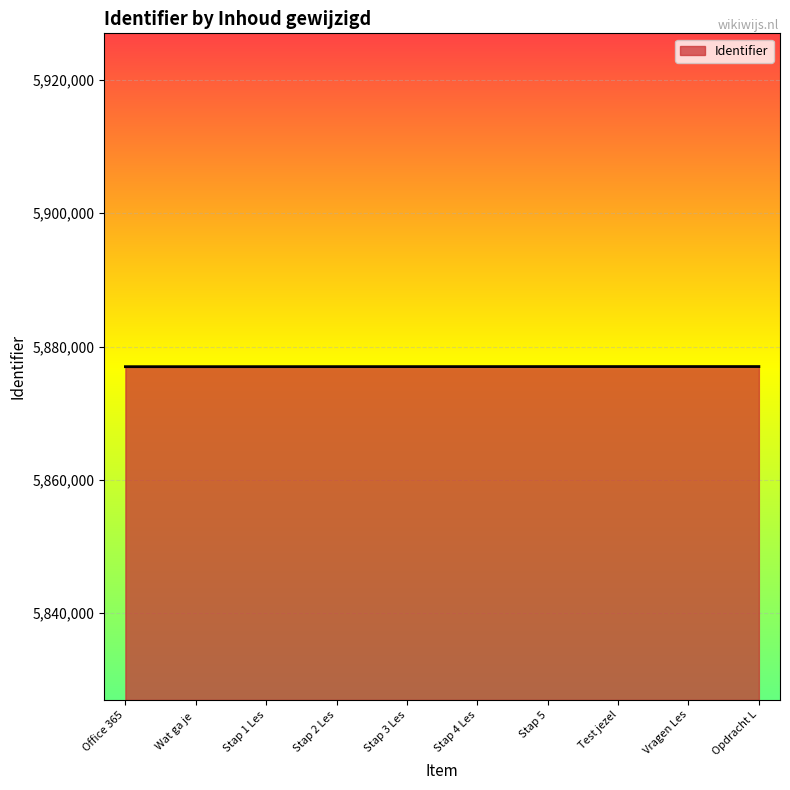

What is the difference between the second highest and minimum values?

18